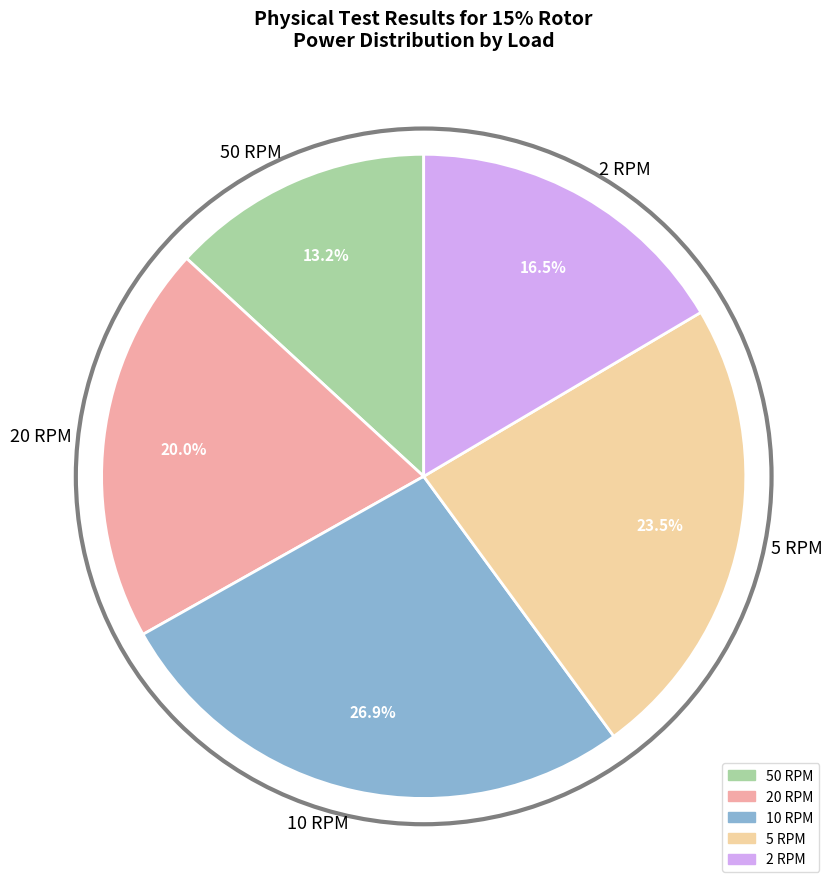

To the nearest percent, what portion does 10 RPM represent?

27%